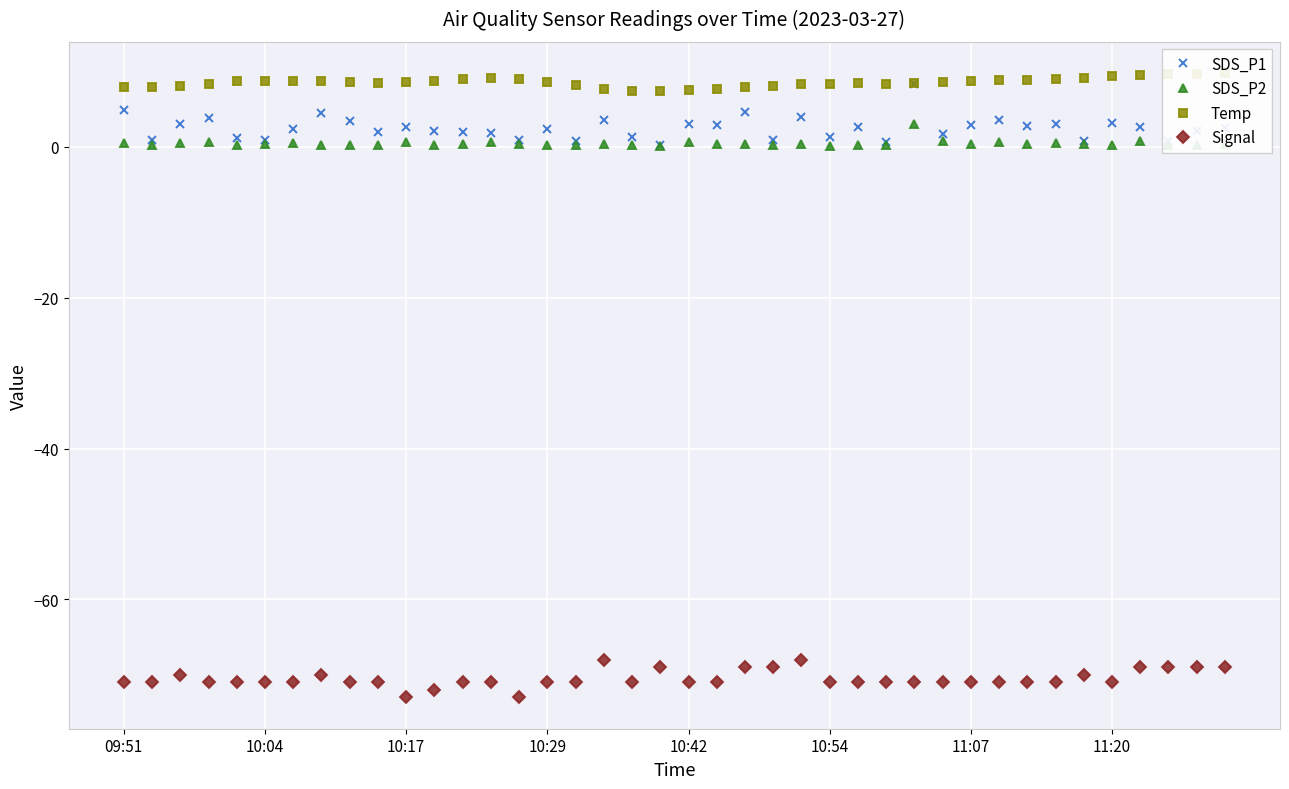

Reading right to left, what are all the values shown in this chart?

SDS_P1: 2.5	2.2	0.8	2.6	3.2	0.8	3.0	2.7	3.6	2.9	1.7	8.4	0.7	2.7	1.3	4.0	0.9	4.6	2.9	3.0	0.3	1.4	3.6	0.7	2.4	0.9	1.9	2.0	2.2	2.6	1.9	3.4	4.5	2.4	0.9	1.2	3.9	3.0	0.9	4.9
SDS_P2: 0.4	0.3	0.3	0.7	0.3	0.4	0.5	0.4	0.6	0.4	0.7	3.0	0.3	0.3	0.1	0.4	0.3	0.4	0.3	0.6	0.1	0.2	0.4	0.2	0.2	0.4	0.6	0.4	0.2	0.6	0.2	0.3	0.2	0.5	0.4	0.2	0.6	0.5	0.3	0.5
Temp: 9.8	9.7	9.7	9.5	9.4	9.2	9.0	8.9	8.9	8.7	8.6	8.5	8.4	8.5	8.4	8.3	8.1	7.9	7.7	7.5	7.4	7.4	7.7	8.2	8.6	9.0	9.2	9.0	8.7	8.6	8.5	8.6	8.7	8.7	8.7	8.7	8.4	8.1	8.0	7.9
Signal: -69.0	-69.0	-69.0	-69.0	-71.0	-70.0	-71.0	-71.0	-71.0	-71.0	-71.0	-71.0	-71.0	-71.0	-71.0	-68.0	-69.0	-69.0	-71.0	-71.0	-69.0	-71.0	-68.0	-71.0	-71.0	-73.0	-71.0	-71.0	-72.0	-73.0	-71.0	-71.0	-70.0	-71.0	-71.0	-71.0	-71.0	-70.0	-71.0	-71.0